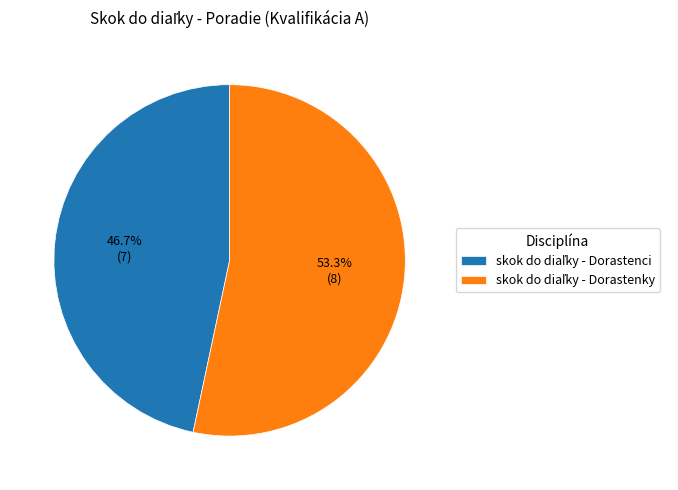

Is there a majority slice in this chart?

Yes